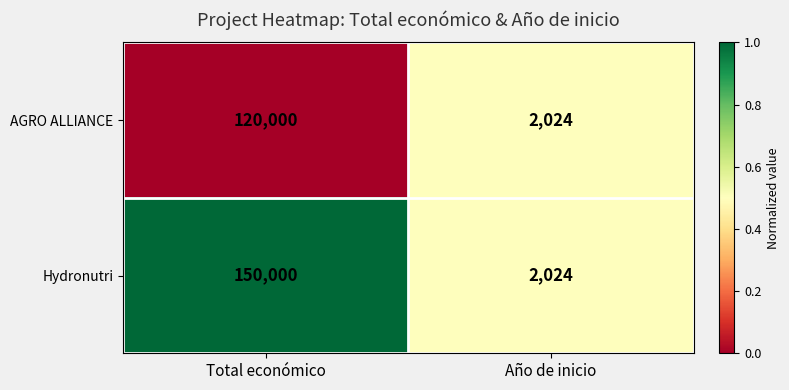

What is the average value of the Hydronutri series?

76012